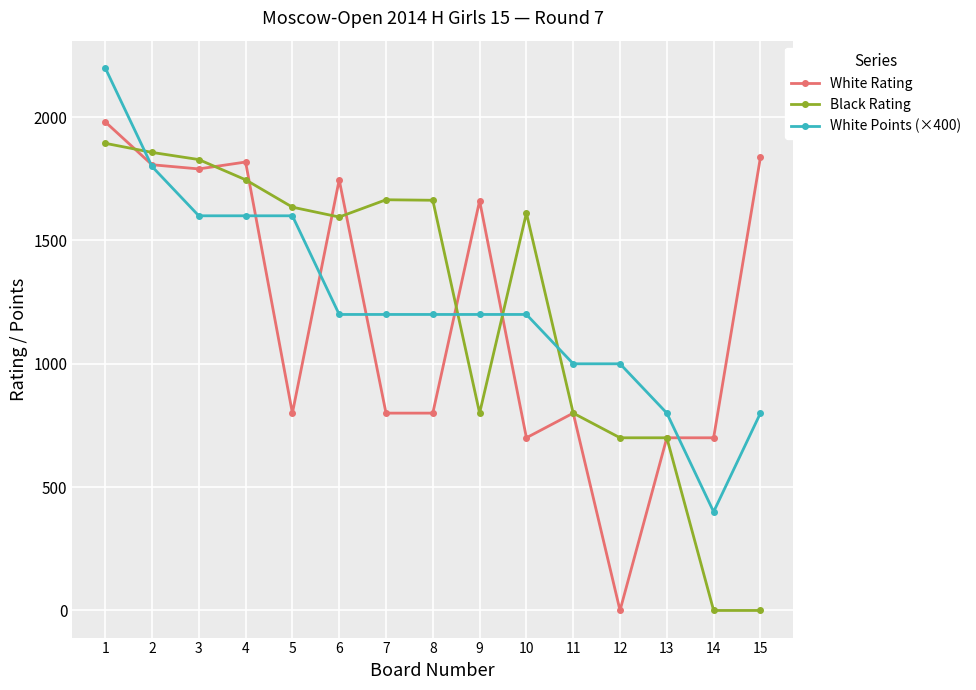

How many intersections are there between White Rating and White Points (×400)?

7